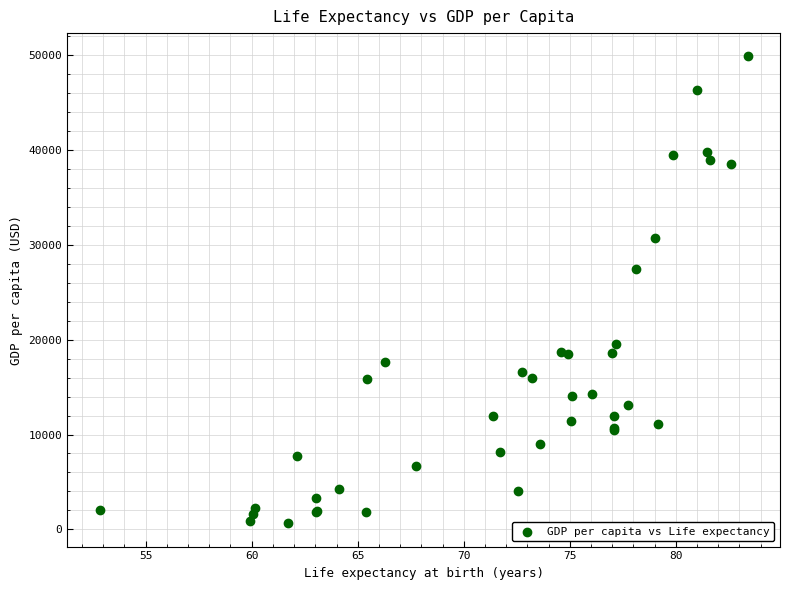

What Y value in the scatter plot is closest to 25241?

27408.7